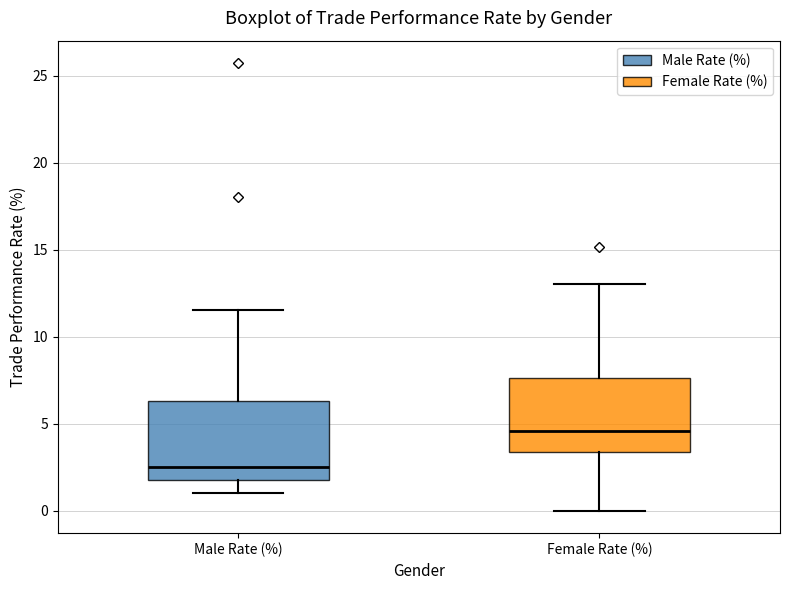

Reading left to right, read every box against the y-axis: the position of its median line, the range the box covers, and the ends of its whiskers. The values are not printed on the chart, so give them approximately, as read against the axis.

Male Rate (%): median 2.5, box 2.0 to 6.5, whiskers 1.0 to 11.5
Female Rate (%): median 4.5, box 3.5 to 7.5, whiskers 0.0 to 13.0